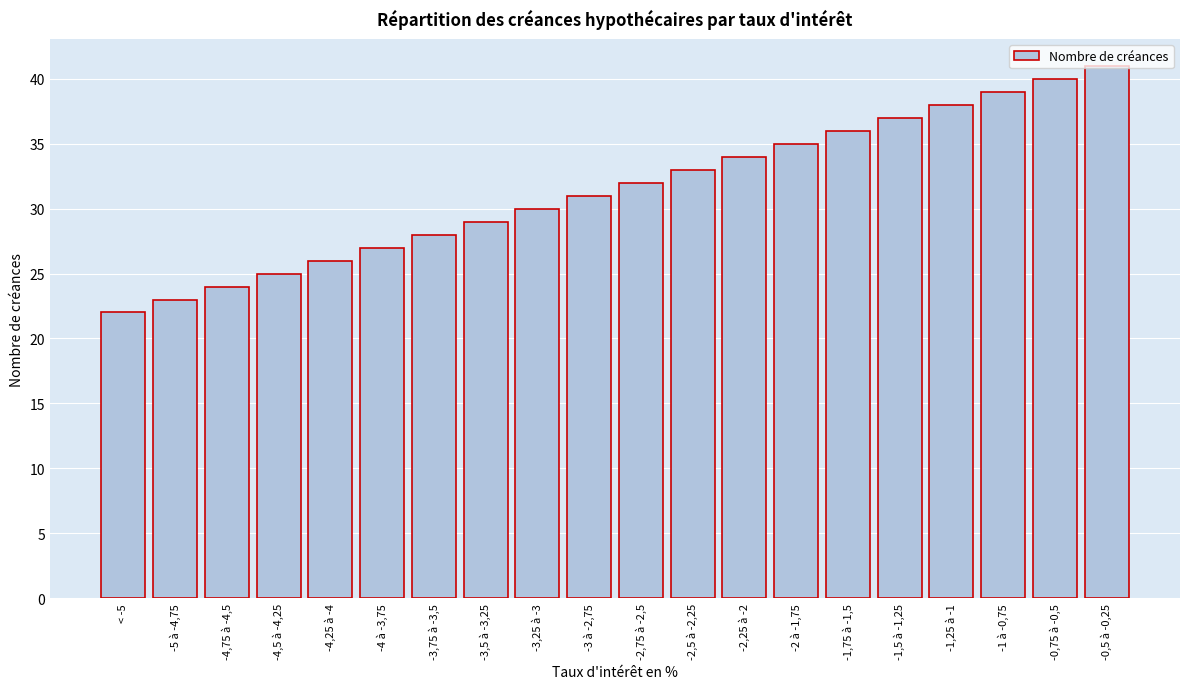

List the labels in order of value, largest first.

-0,5 à -0,25, -0,75 à -0,5, -1 à -0,75, -1,25 à -1, -1,5 à -1,25, -1,75 à -1,5, -2 à -1,75, -2,25 à -2, -2,5 à -2,25, -2,75 à -2,5, -3 à -2,75, -3,25 à -3, -3,5 à -3,25, -3,75 à -3,5, -4 à -3,75, -4,25 à -4, -4,5 à -4,25, -4,75 à -4,5, -5 à -4,75, < -5